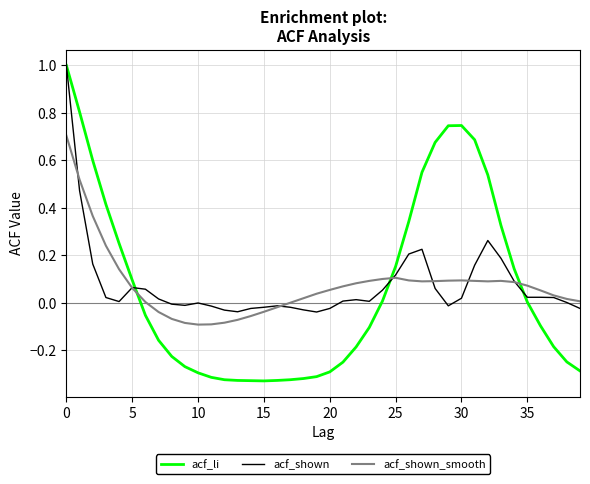

What is the maximum value for acf_li?

1.0